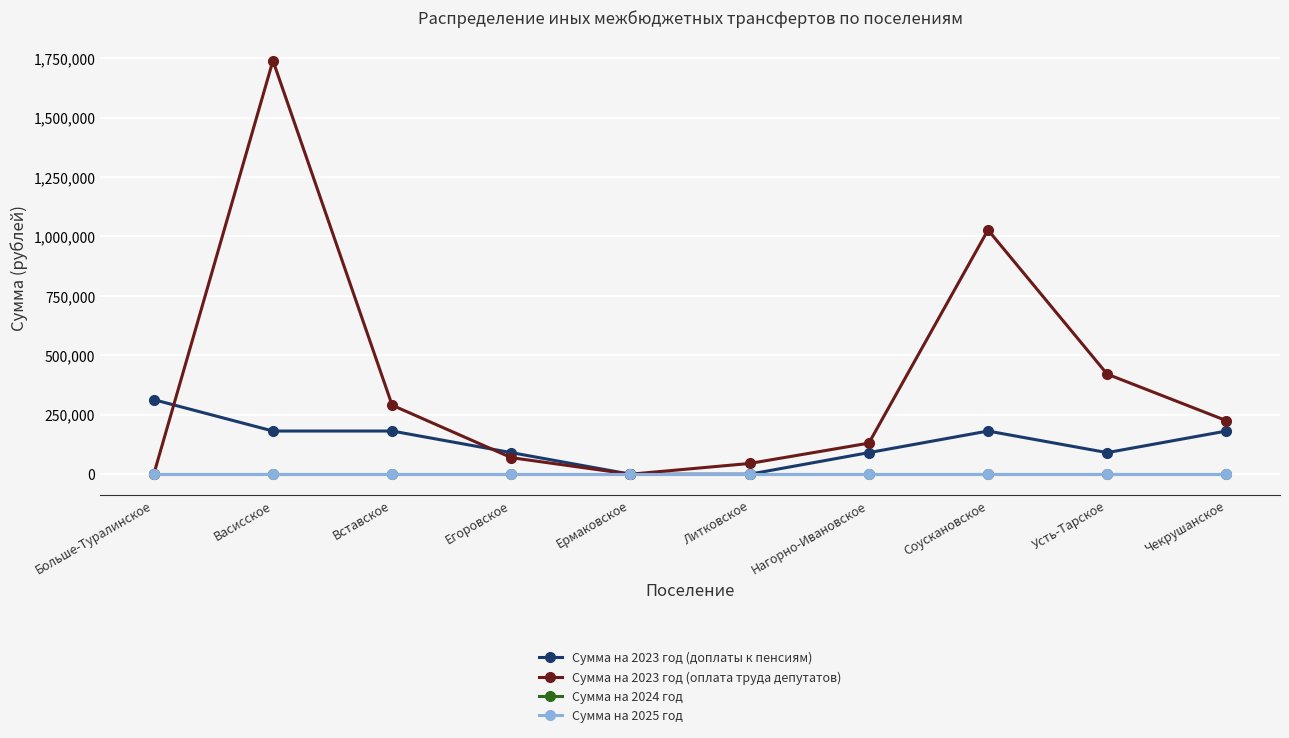

Reading left to right, what are all the values shown in this chart?

Сумма на 2023 год (доплаты к пенсиям): 313588.4	181615.9	181615.9	90808.0	0.0	0.0	90808.0	181615.9	90808.0	181615.9
Сумма на 2023 год (оплата труда депутатов): 0.0	1739813.8	290260.0	69585.8	0.0	45191.4	130675.6	1027453.6	420988.2	225279.6
Сумма на 2024 год: 0.0	0.0	0.0	0.0	0.0	0.0	0.0	0.0	0.0	0.0
Сумма на 2025 год: 0.0	0.0	0.0	0.0	0.0	0.0	0.0	0.0	0.0	0.0